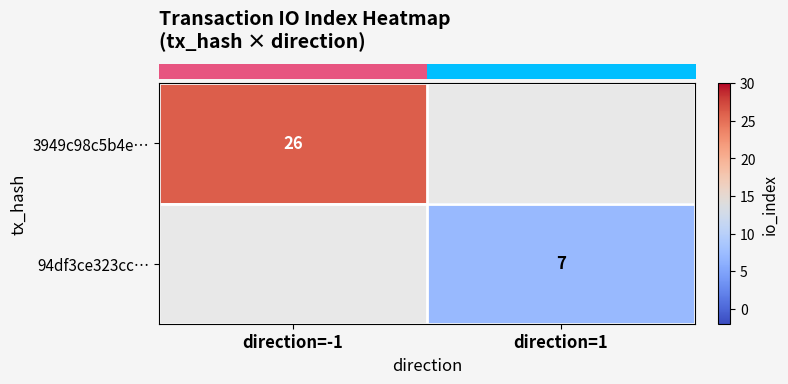

At how many categories does at least one series exceed 18?

1